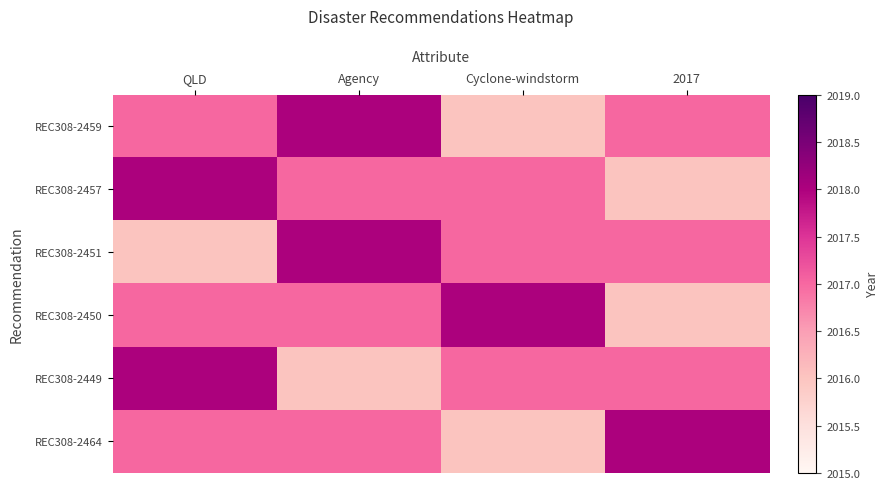

At how many categories does at least one series exceed 2016?

4